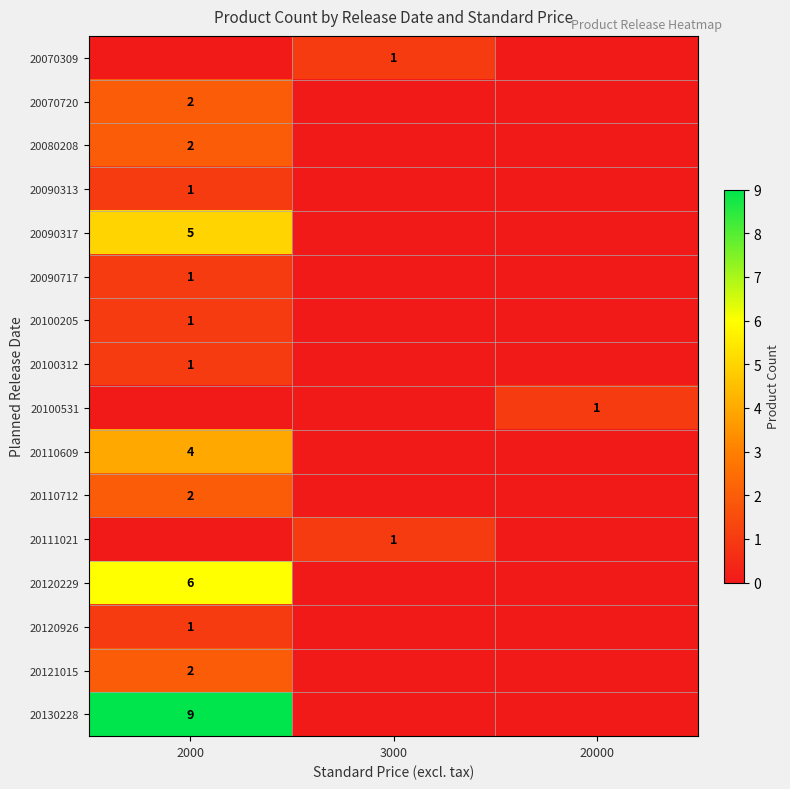

True or false: 20080208 has a value of 2 at 2000.

True